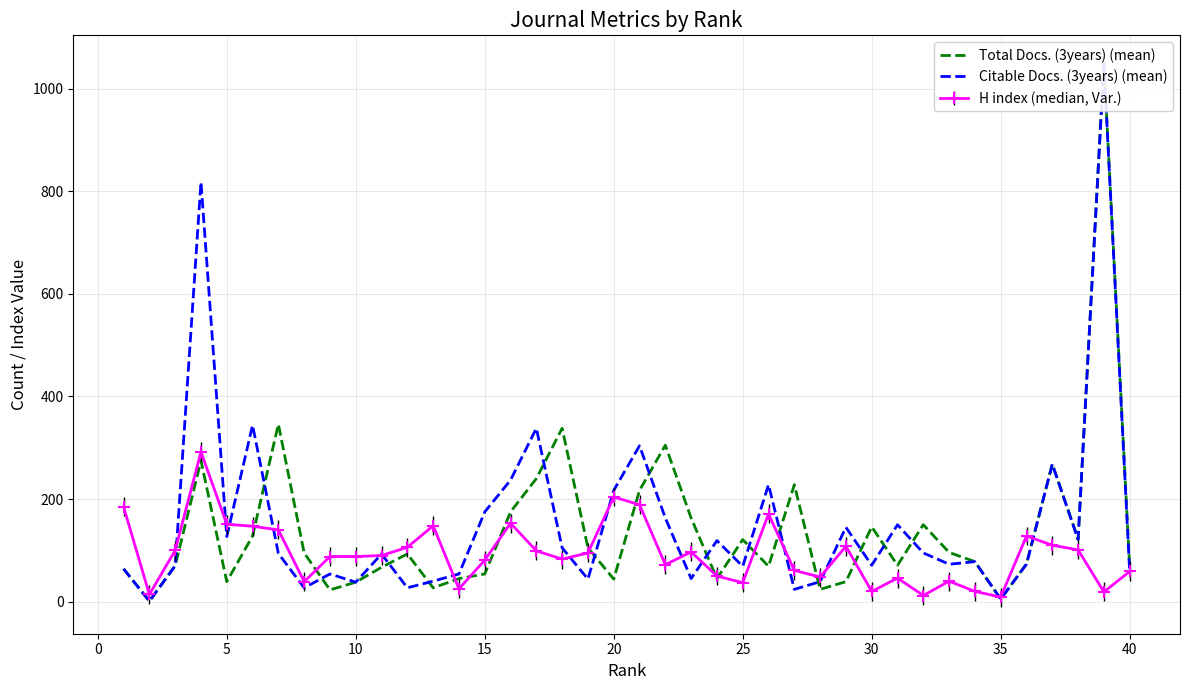

True or false: H index (median, Var.) has more than 2 points higher than both neighbors.

True